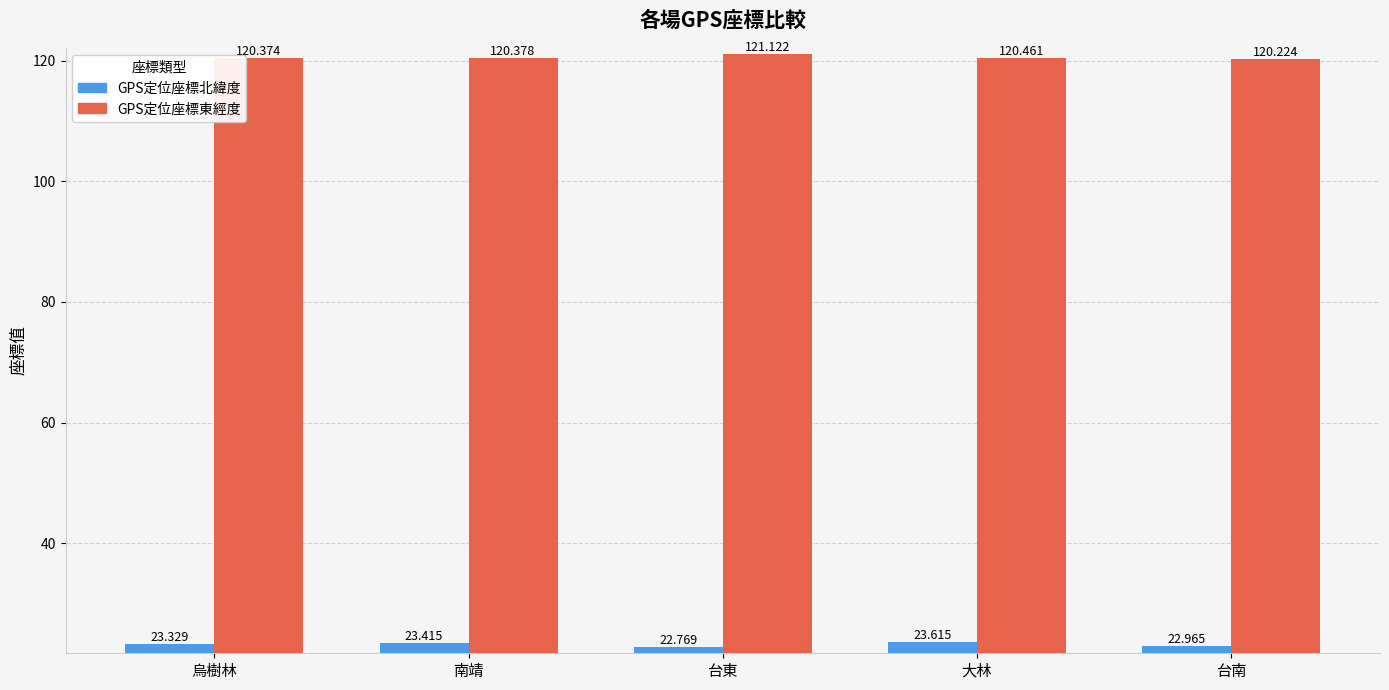

List the series in order of their peak value, lowest first.

GPS定位座標北緯度, GPS定位座標東經度